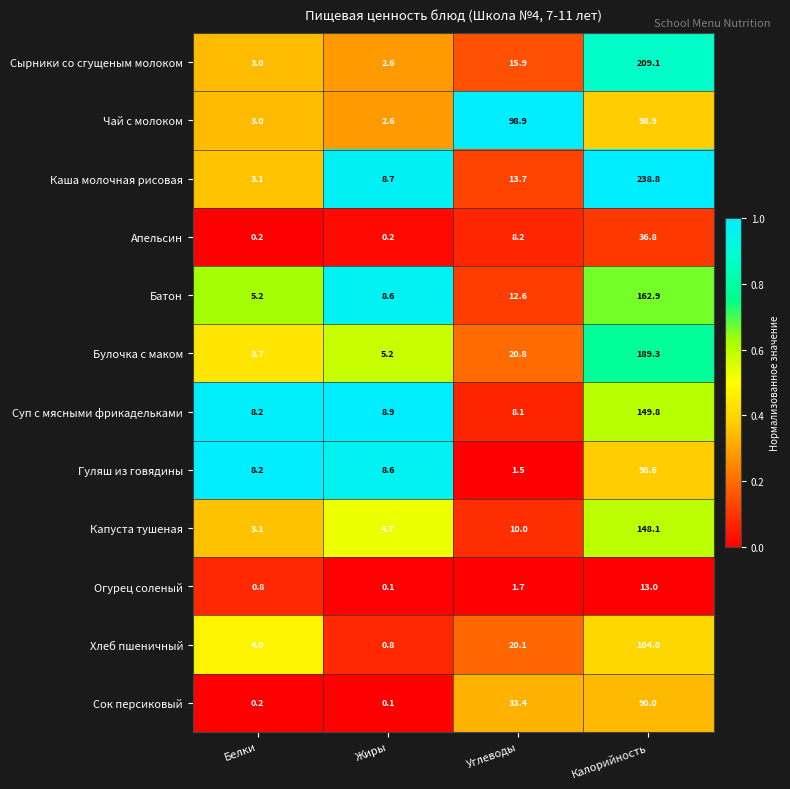

What is the difference between the Огурец соленый values at Калорийность and Жиры?

12.9